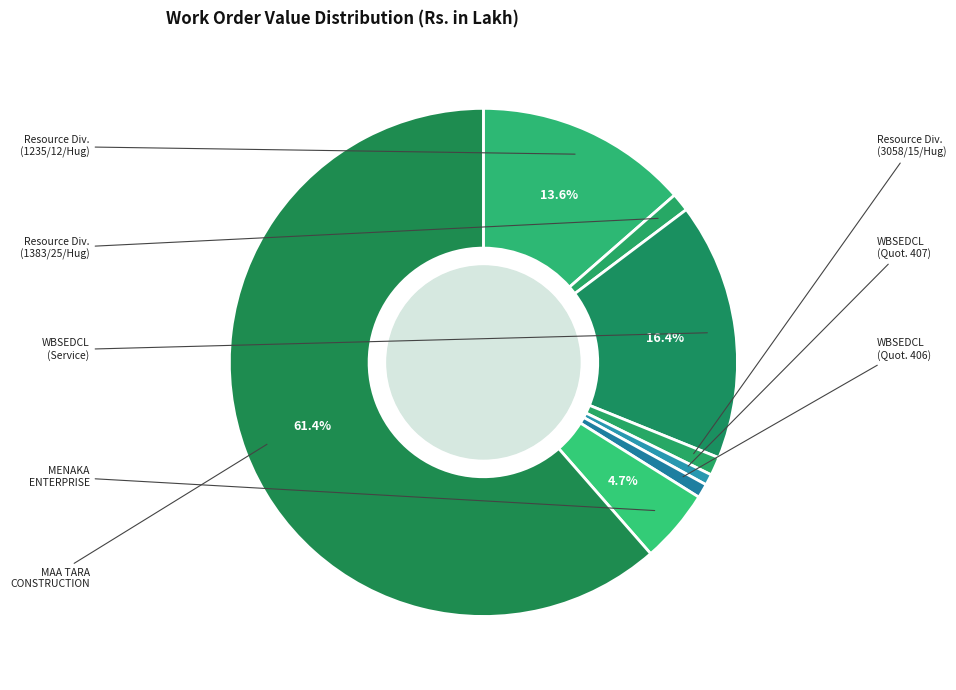

How many slices are in this pie chart?

8